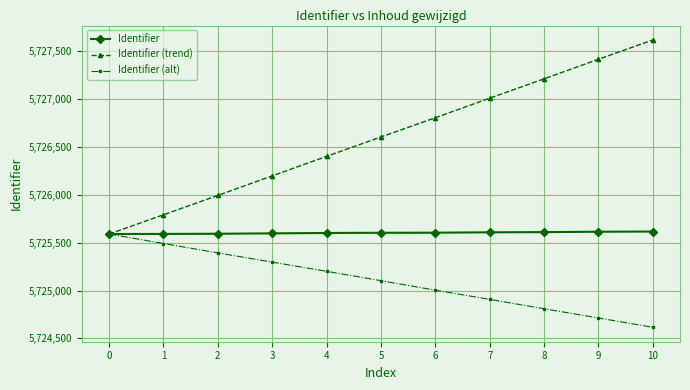

What is the sum of the Identifier (trend) values at 7 and 1?

11452799